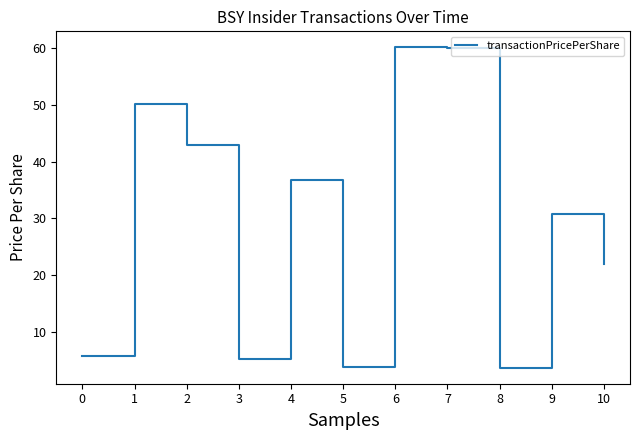

True or false: the data has more than 2 interior local peaks.

True